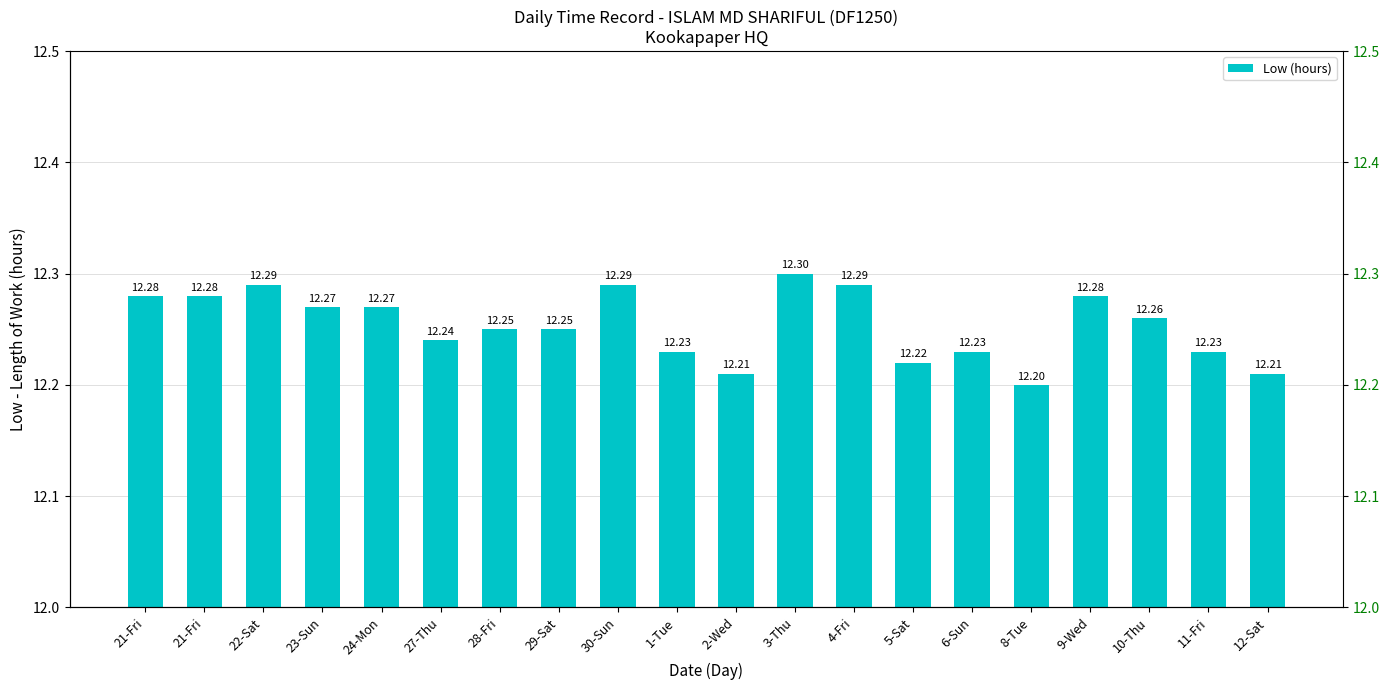

At which category does the chart reach its minimum across all series?

8-Tue